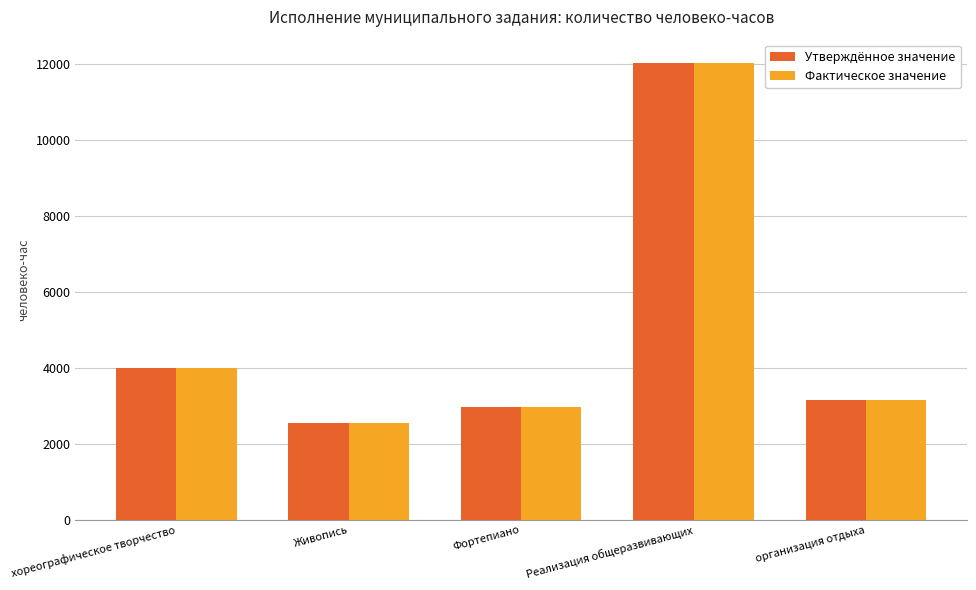

Is the value of Фактическое значение at Живопись greater than the value of Утверждённое значение at Фортепиано?

No